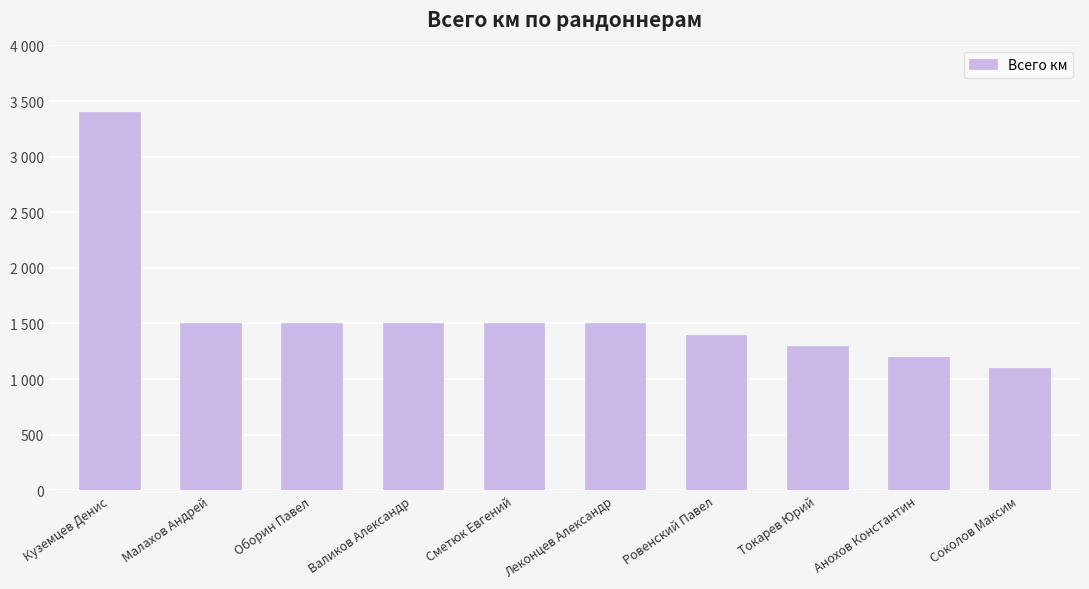

What is the difference between the values at Малахов Андрей and Токарев Юрий?

200